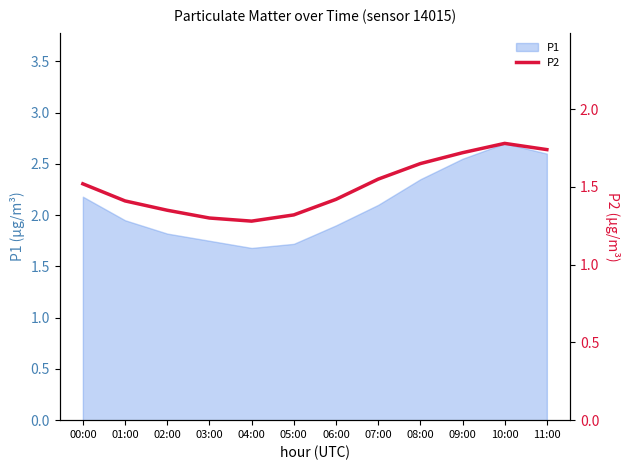

What is the lowest value of the P1 series?

1.7